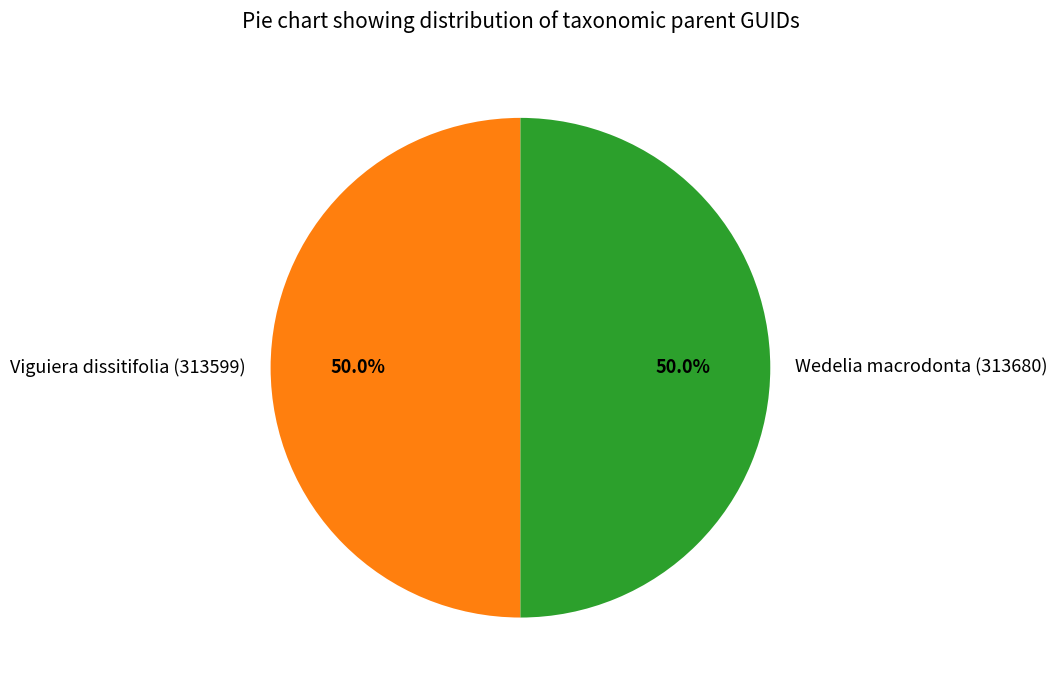

How much of the chart is everything except Viguiera dissitifolia (313599)?

50.0%